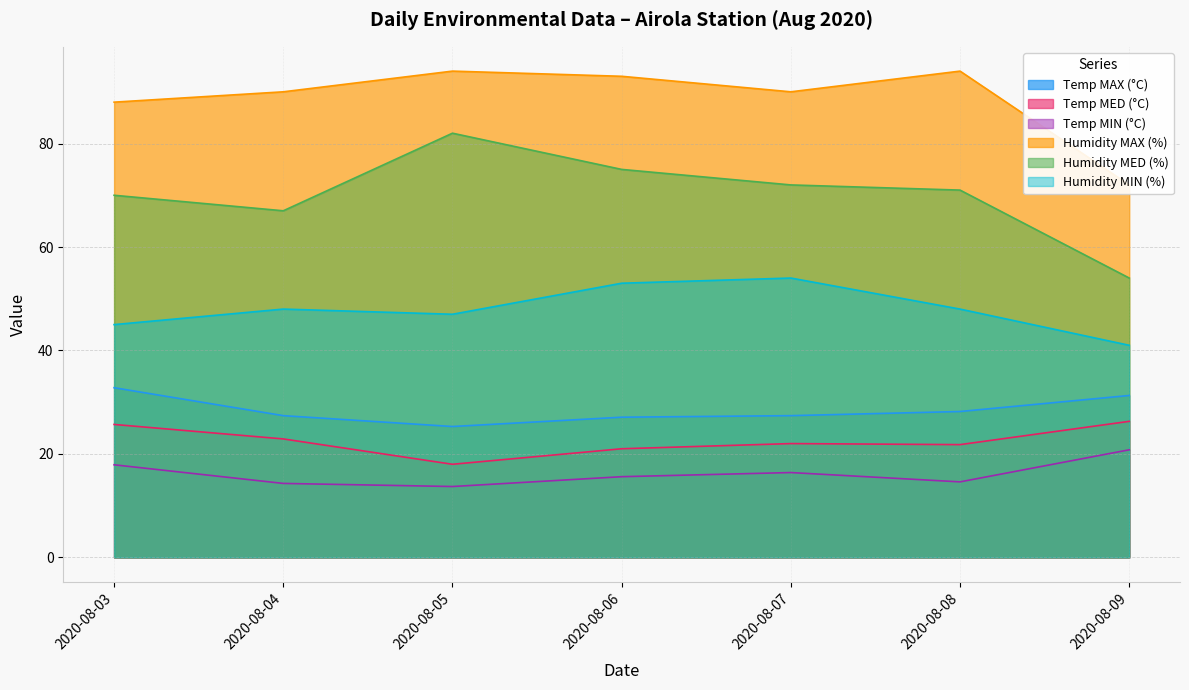

What is the difference between the maximum and minimum values in the Temp MAX (°C) series?

7.5